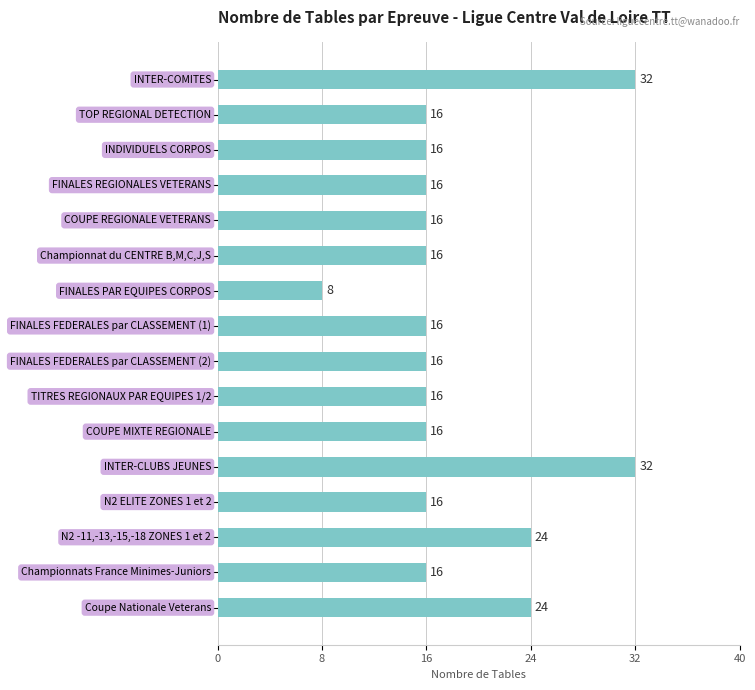

How many bars are there in total?

16